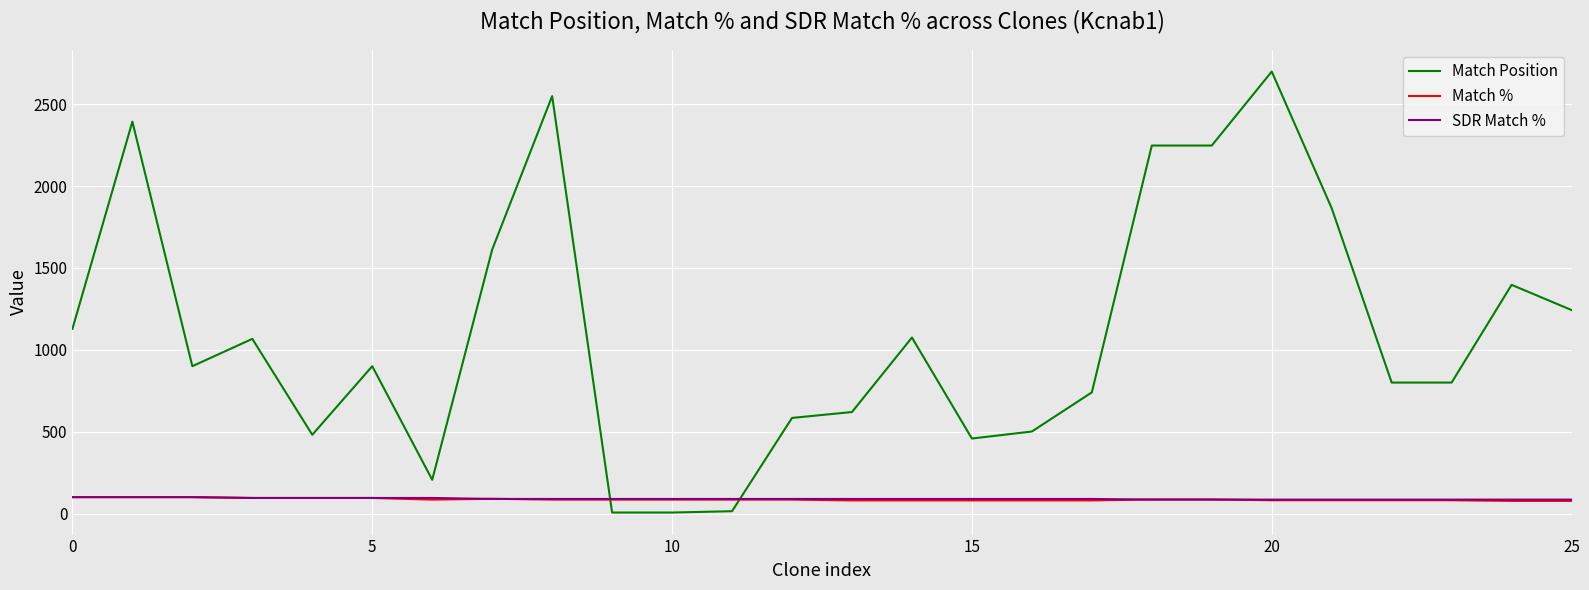

What are all the series names shown in the legend?

Match Position, Match %, SDR Match %